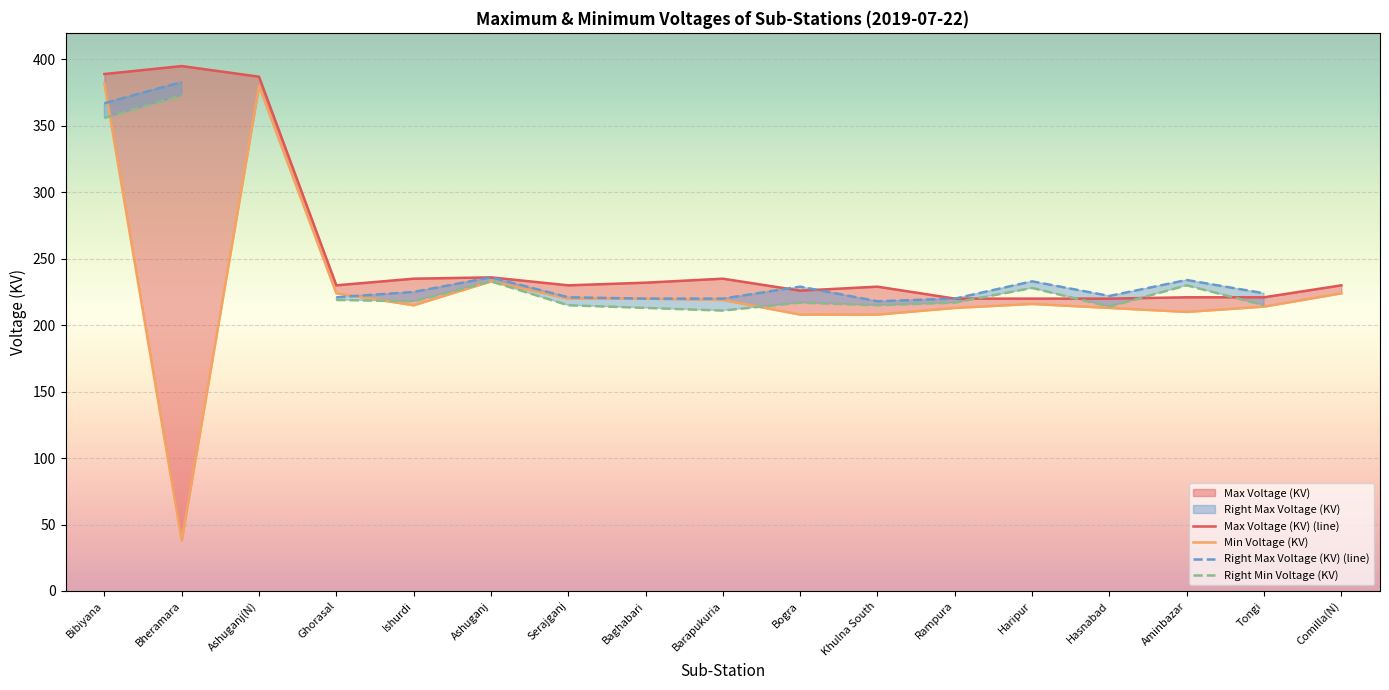

Which has a higher value, Serajganj or Rampura?

Serajganj